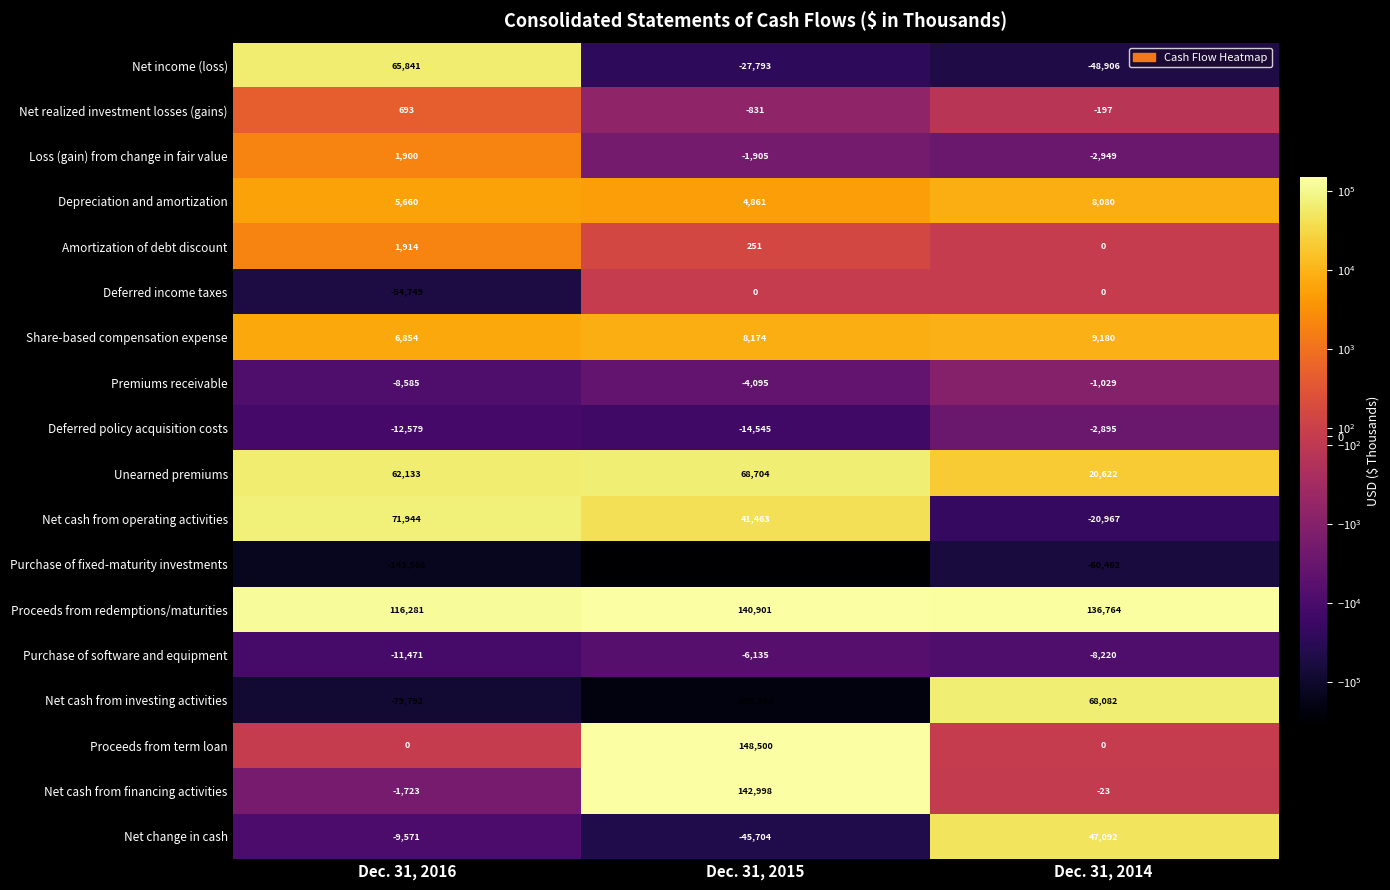

The Share-based compensation expense series shows 8174 at Dec. 31, 2015. True or false?

True